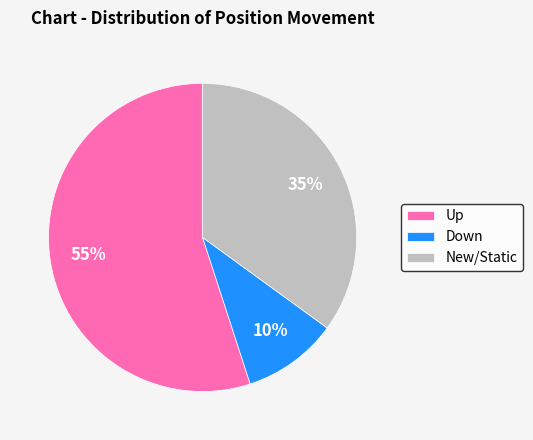

Combined, do Down and Up account for over 50%?

Yes